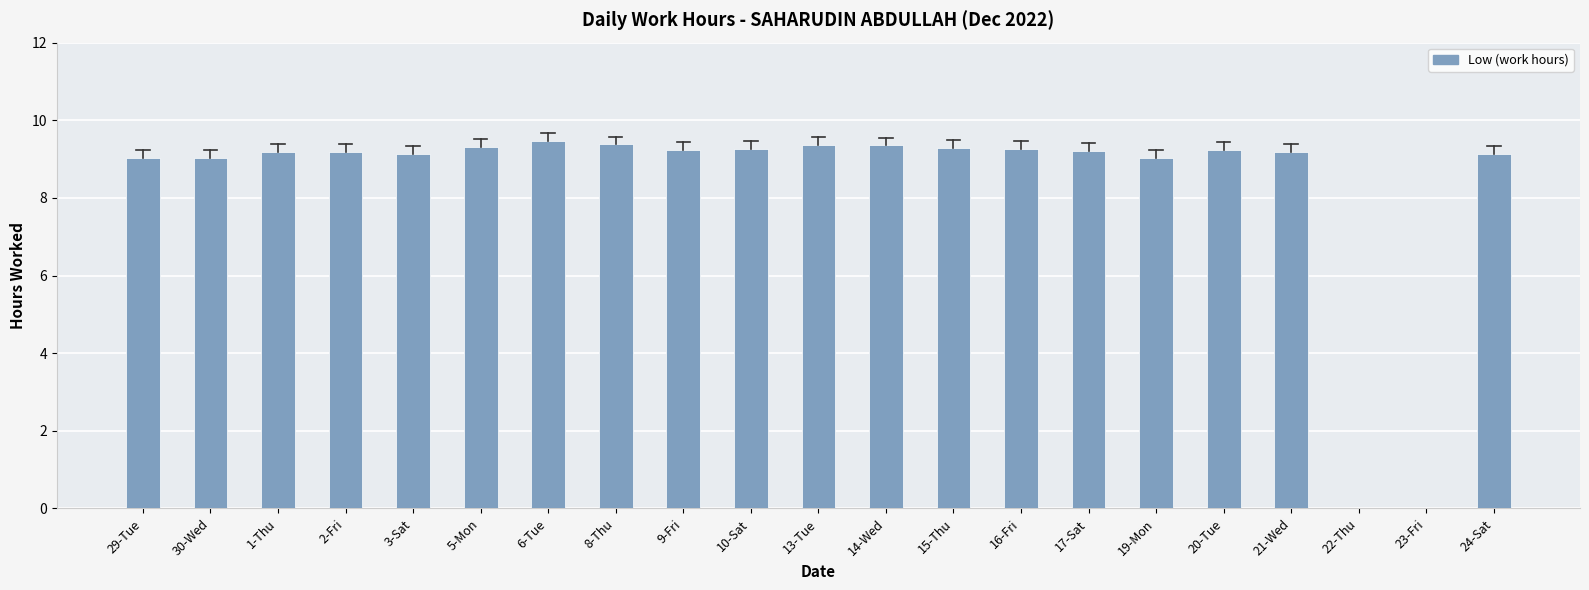

What is the sum of the values at 15-Thu and 21-Wed?

18.5